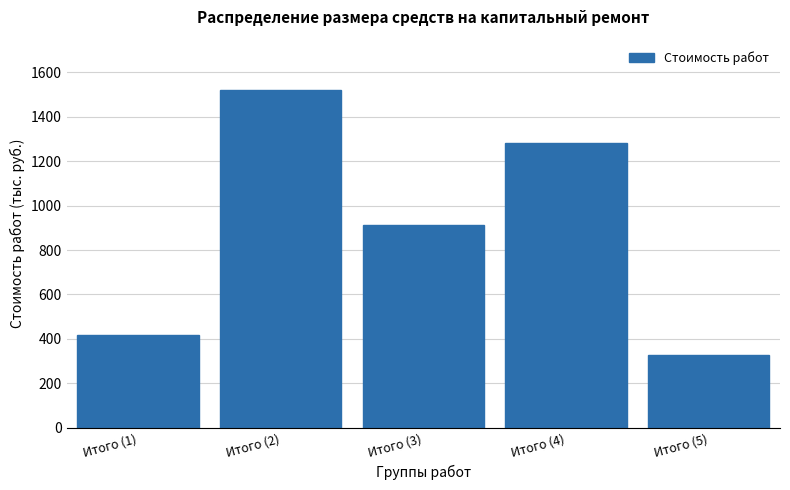

Reading right to left, what are all the values shown in this chart?

Итого (5)=326.9	Итого (4)=1279.8	Итого (3)=913.4	Итого (2)=1519.3	Итого (1)=417.1